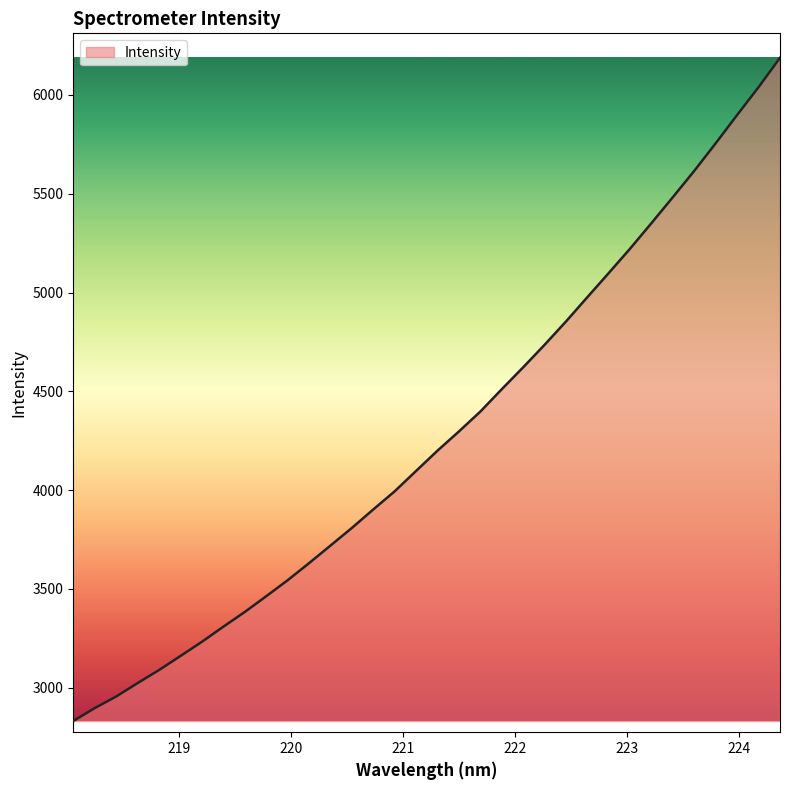

What is the greatest value displayed?

6188.0